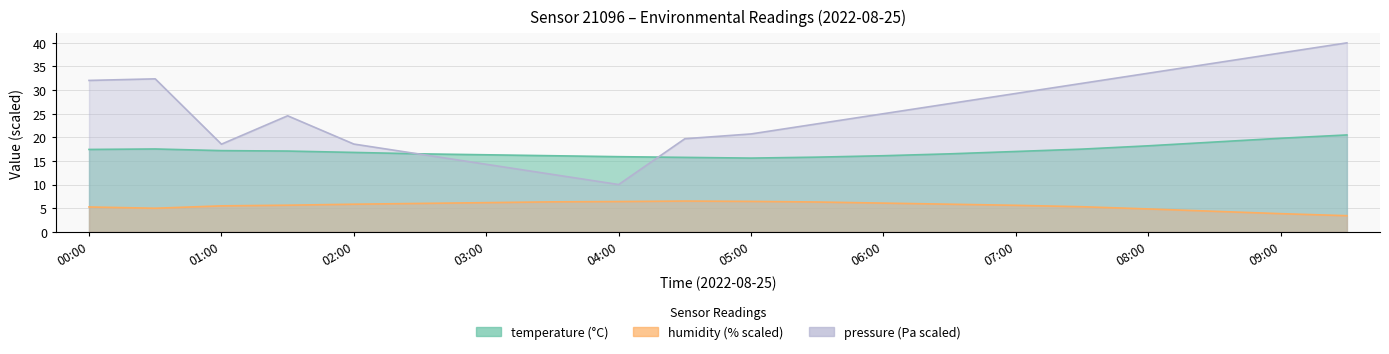

Which series has the largest range (max minus min)?

pressure_norm